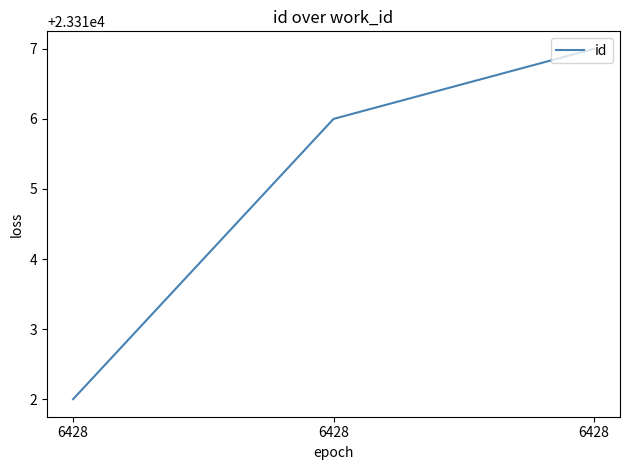

Approximately how many times larger is the value at 6428 compared to 6428?

1.0